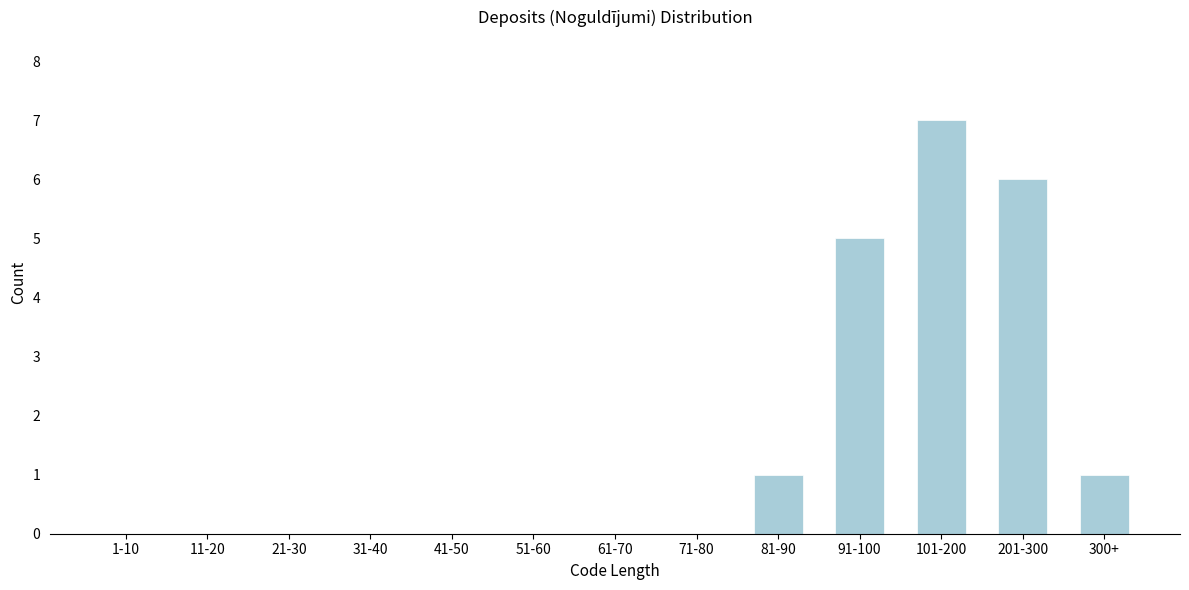

Reading right to left, extract all data points from this chart.

300+=1	201-300=6	101-200=7	91-100=5	81-90=1	71-80=0	61-70=0	51-60=0	41-50=0	31-40=0	21-30=0	11-20=0	1-10=0